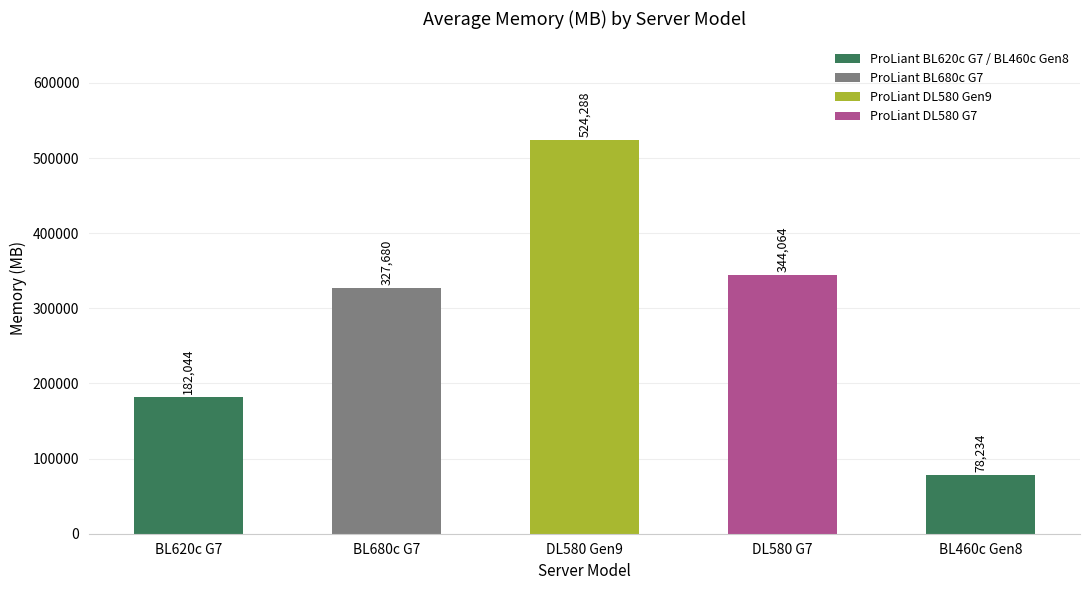

Is it true that the value at BL460c Gen8 is 78234?

True